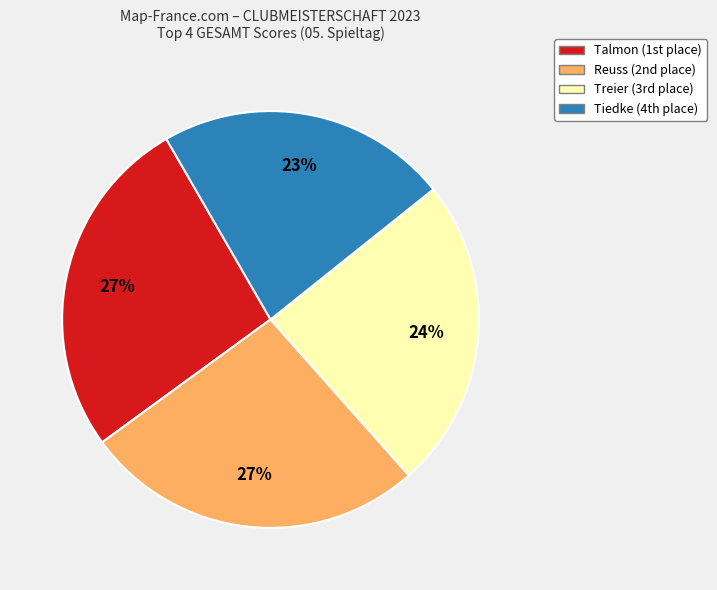

To the nearest percent, what is the difference between the largest and smallest slice percentages?

4%